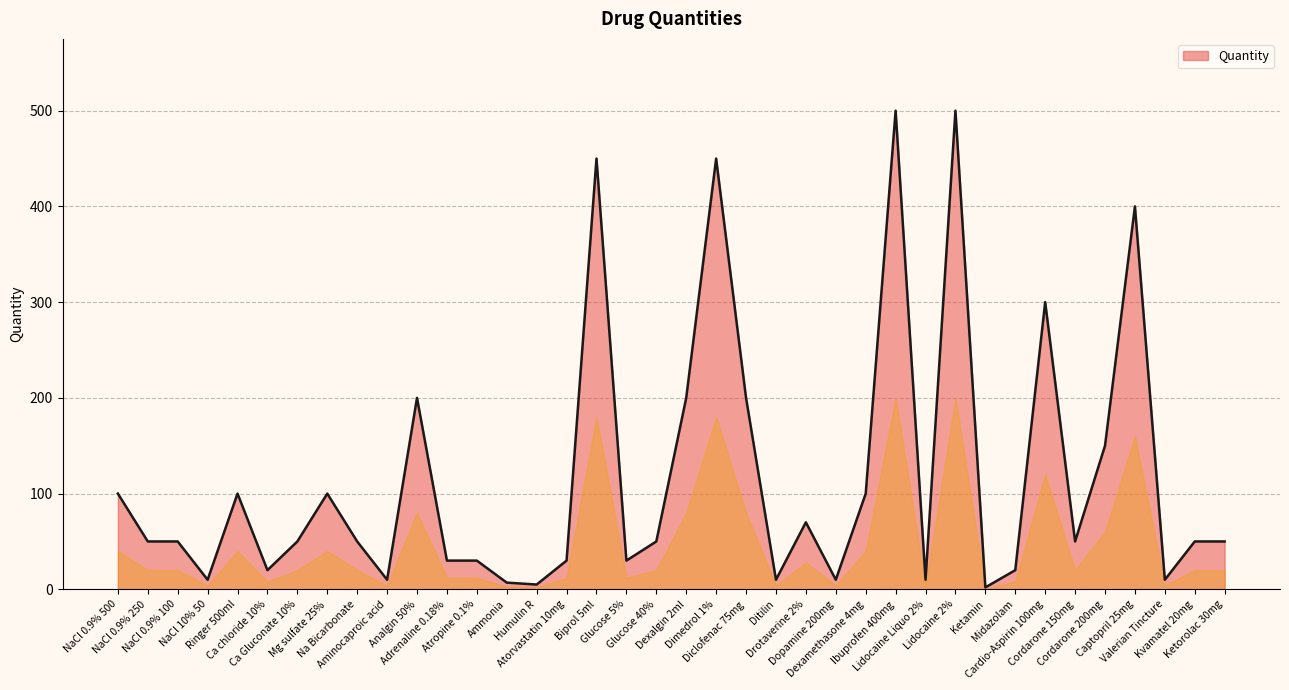

Between Analgin 50% and Atorvastatin 10mg, which is larger?

Analgin 50%